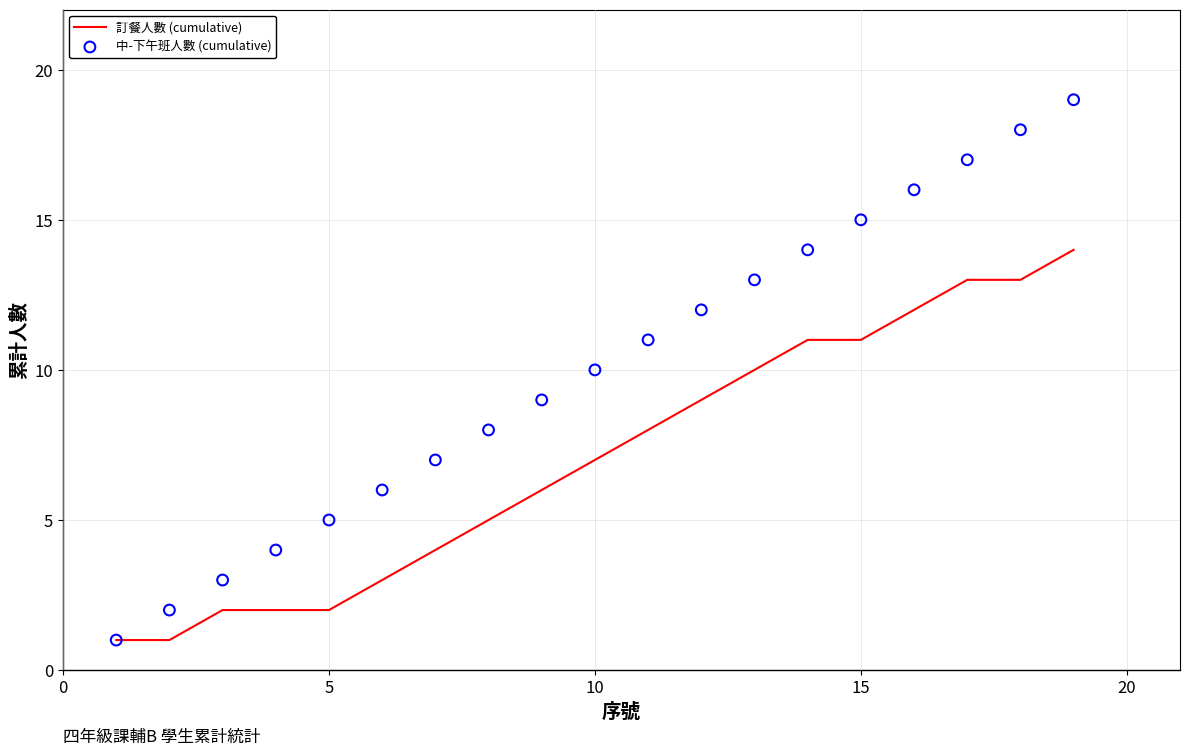

Is the value of 訂餐人數 (cumulative) at 18 greater than the value of 中-下午班人數 (cumulative) at 17?

No